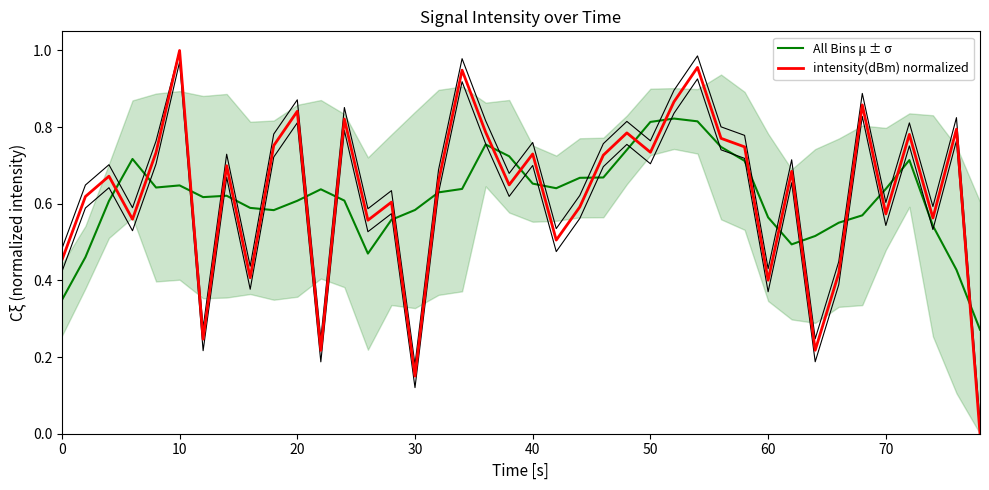

At which label does intensity(dBm) normalized reach its peak?

10